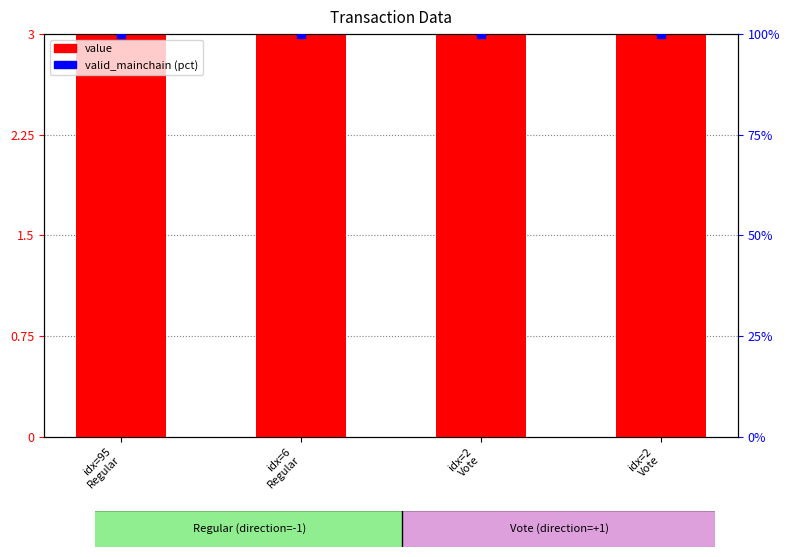

Which series contains the lowest Y value?

value